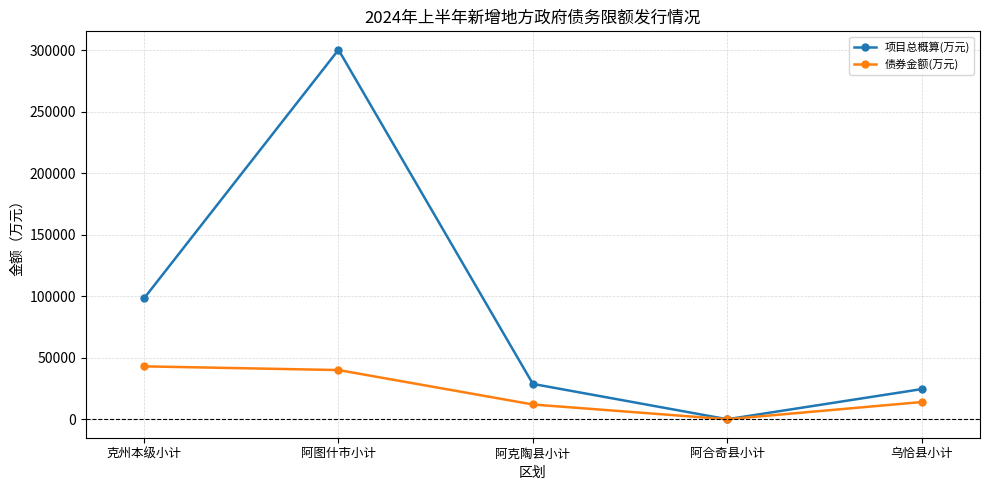

Reading left to right, extract all data points from this chart.

项目总概算(万元): 克州本级小计=98339.6	阿图什市小计=300364.9	阿克陶县小计=28720.0	阿合奇县小计=0.0	乌恰县小计=24500.0
债券金额(万元): 克州本级小计=43000.0	阿图什市小计=40000.0	阿克陶县小计=12000.0	阿合奇县小计=0.0	乌恰县小计=14000.0